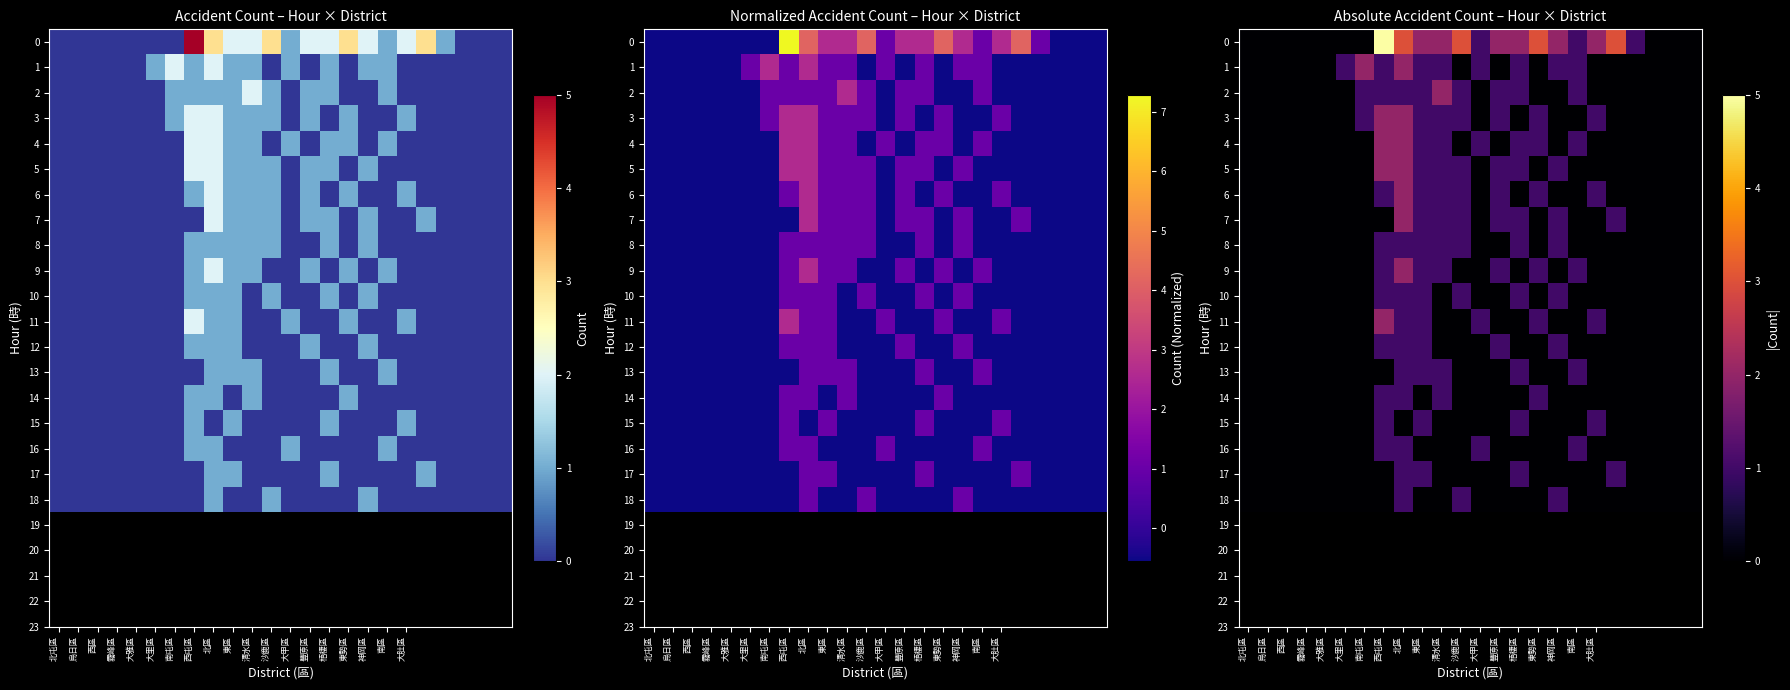

At which category is the sum across all series the highest?

北區